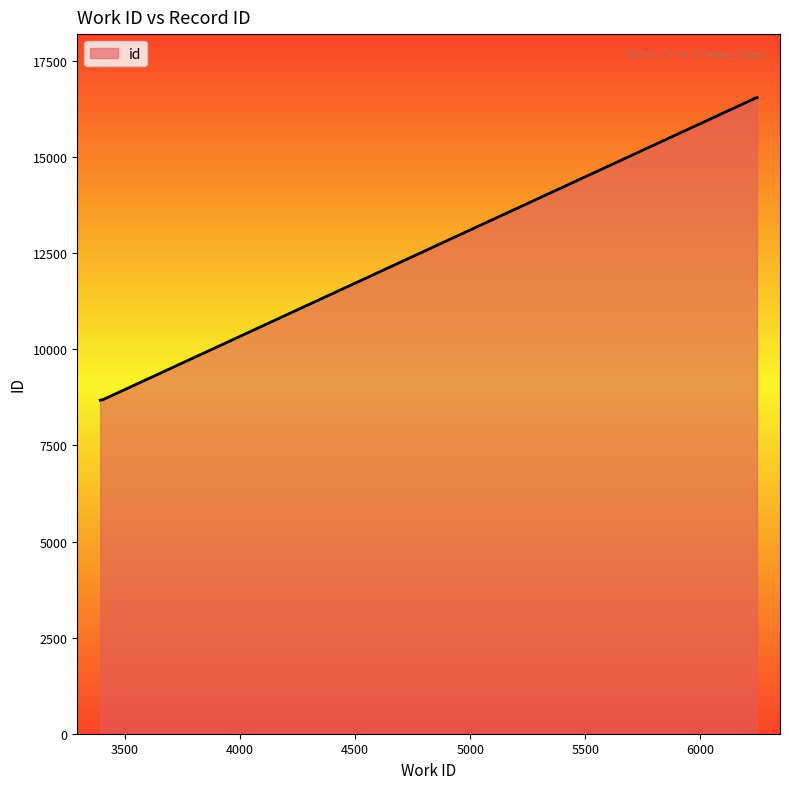

Which has a higher value, 3392 or 6232?

6232